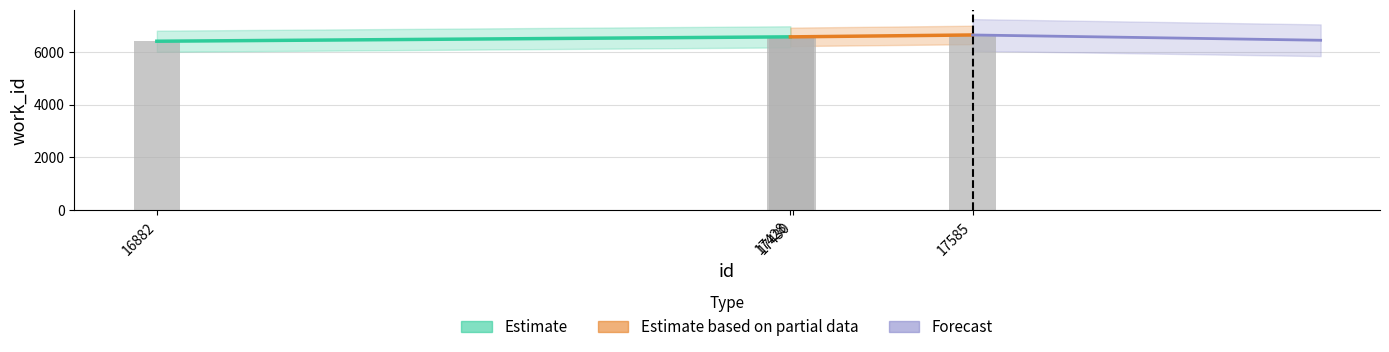

Which category has the lowest value across all series?

16882